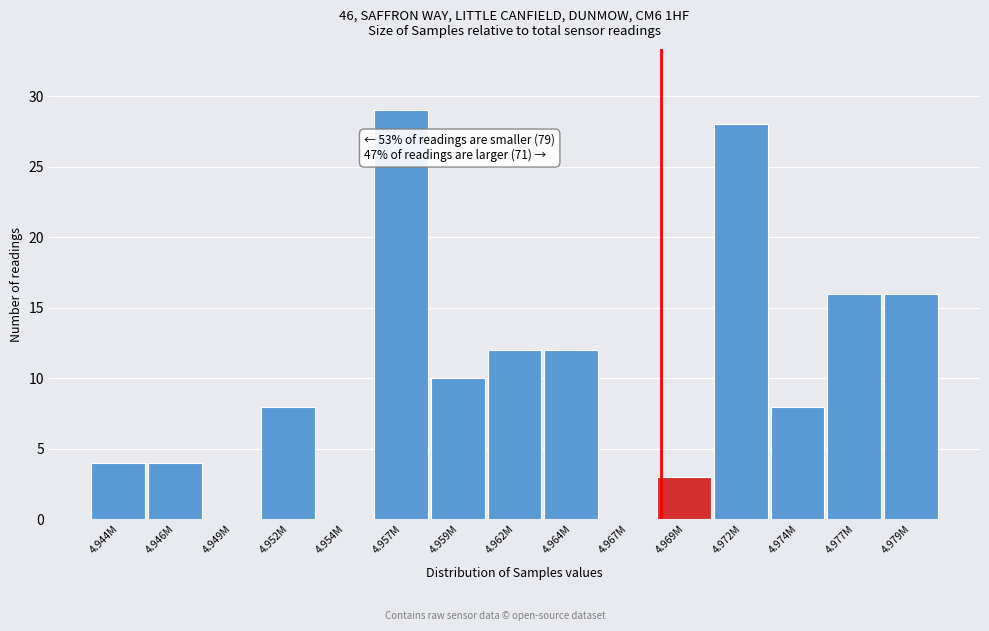

Reading left to right, what are all the values shown in this chart?

4.944M=4	4.946M=4	4.949M=0	4.952M=8	4.954M=0	4.957M=29	4.959M=10	4.962M=12	4.964M=12	4.967M=0	4.969M=3	4.972M=28	4.974M=8	4.977M=16	4.979M=16